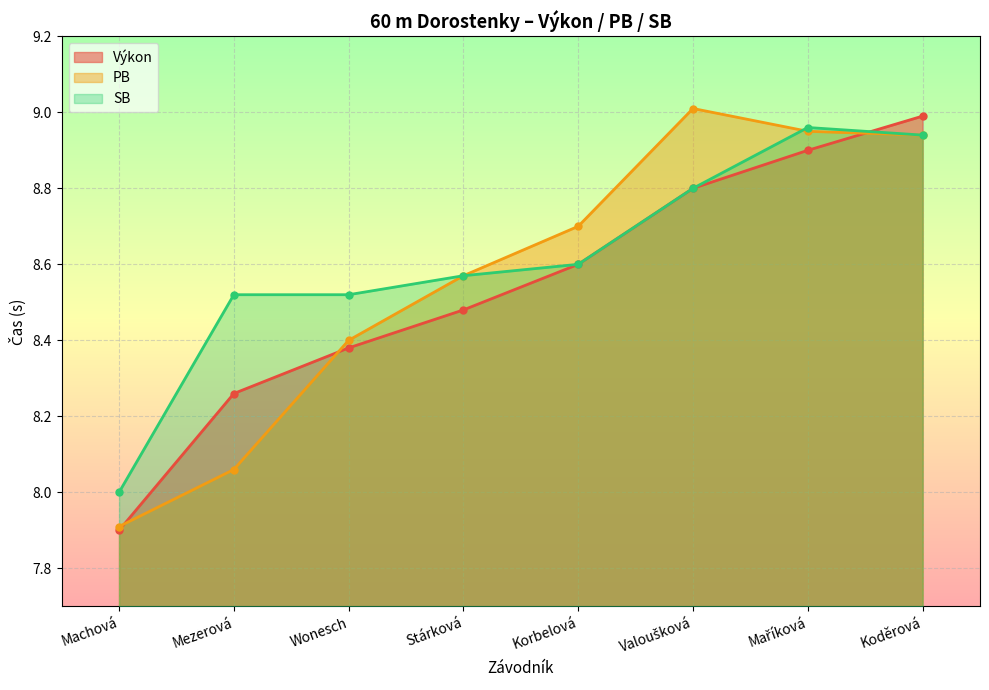

Is it true that SB equals 5.8 at Maříková?

False